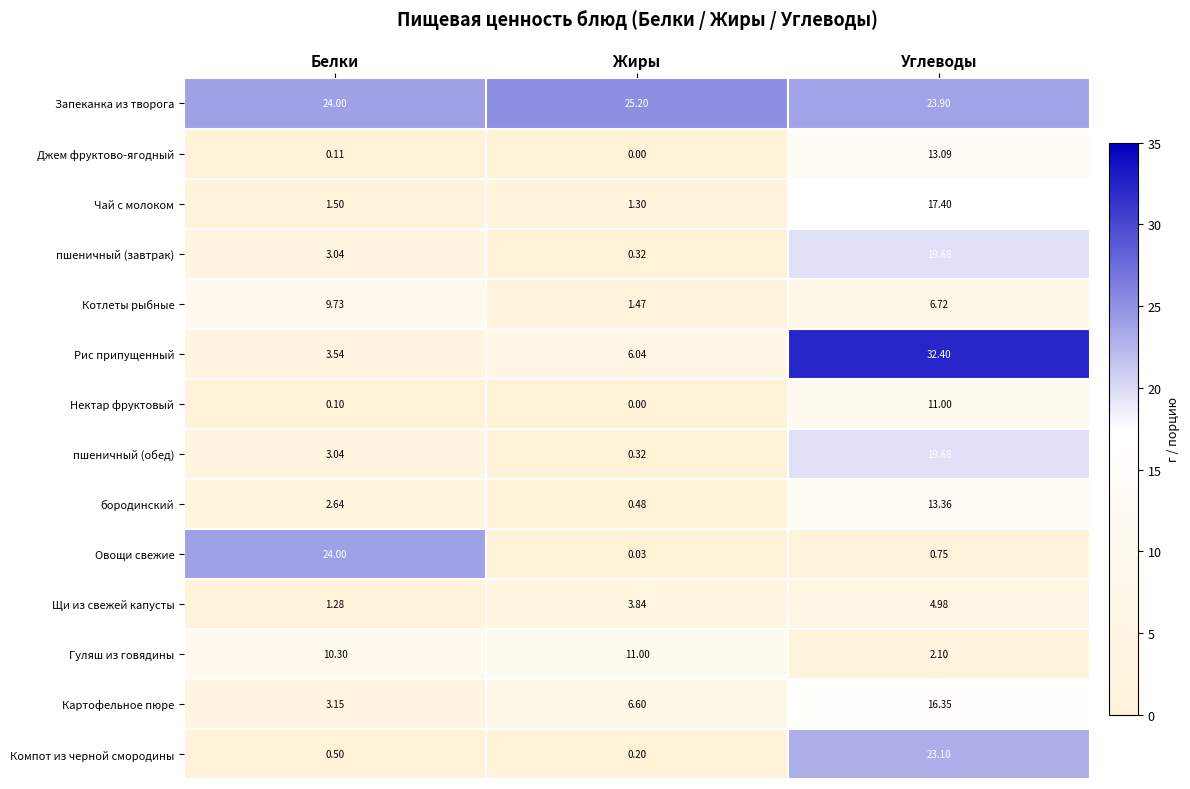

Which series has the largest total across all categories?

Запеканка из творога